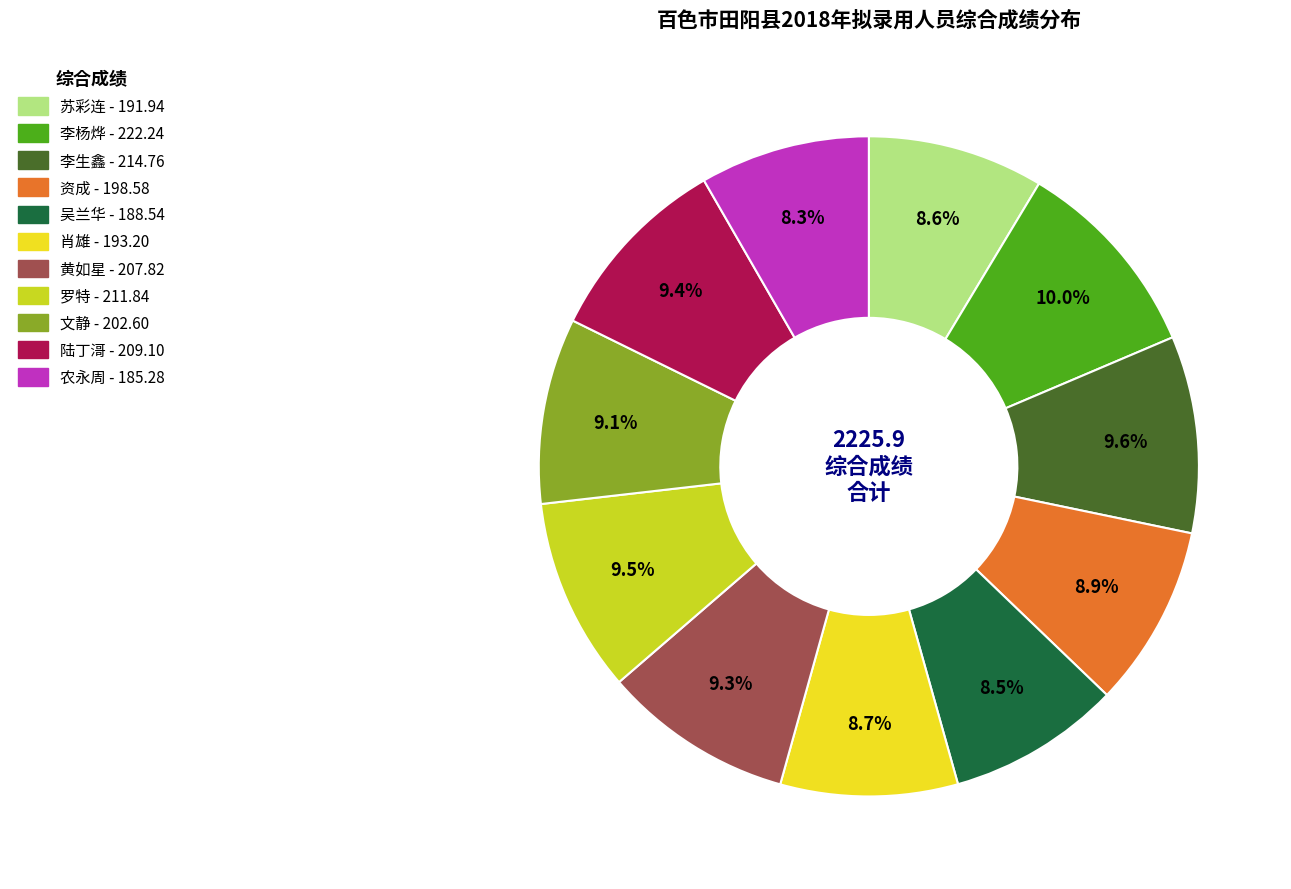

Combined, do 李杨烨 and 李生鑫 account for over 50%?

No